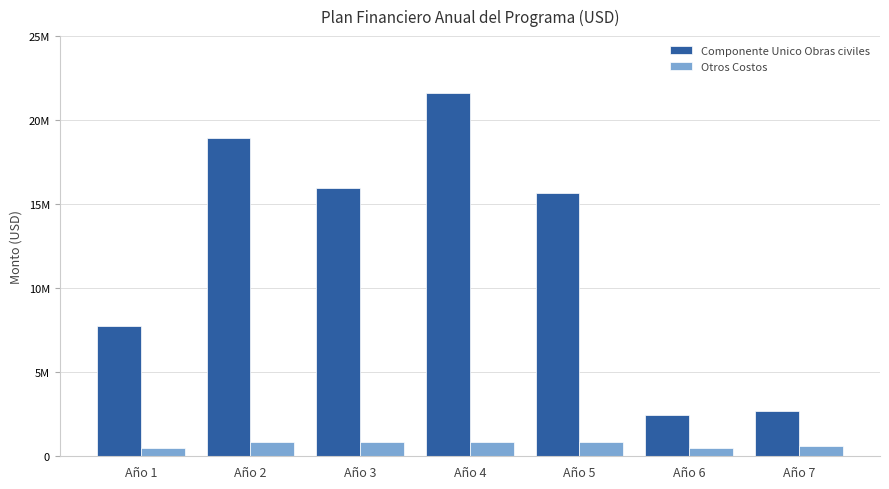

List the series in order of their overall mean, highest first.

Componente Unico Obras civiles, Otros Costos